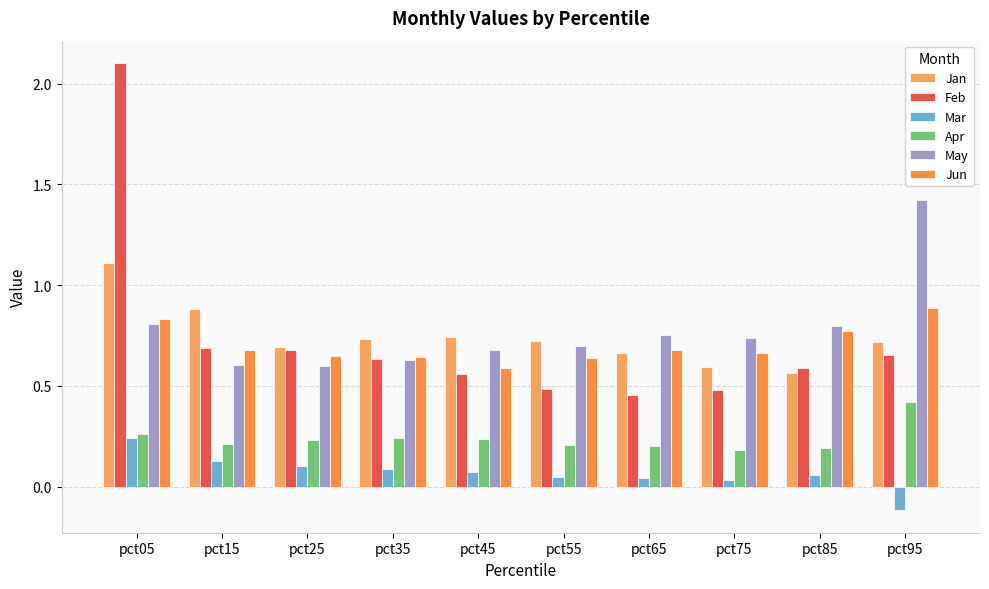

What is the difference between the maximum and minimum values in the Mar series?

0.4